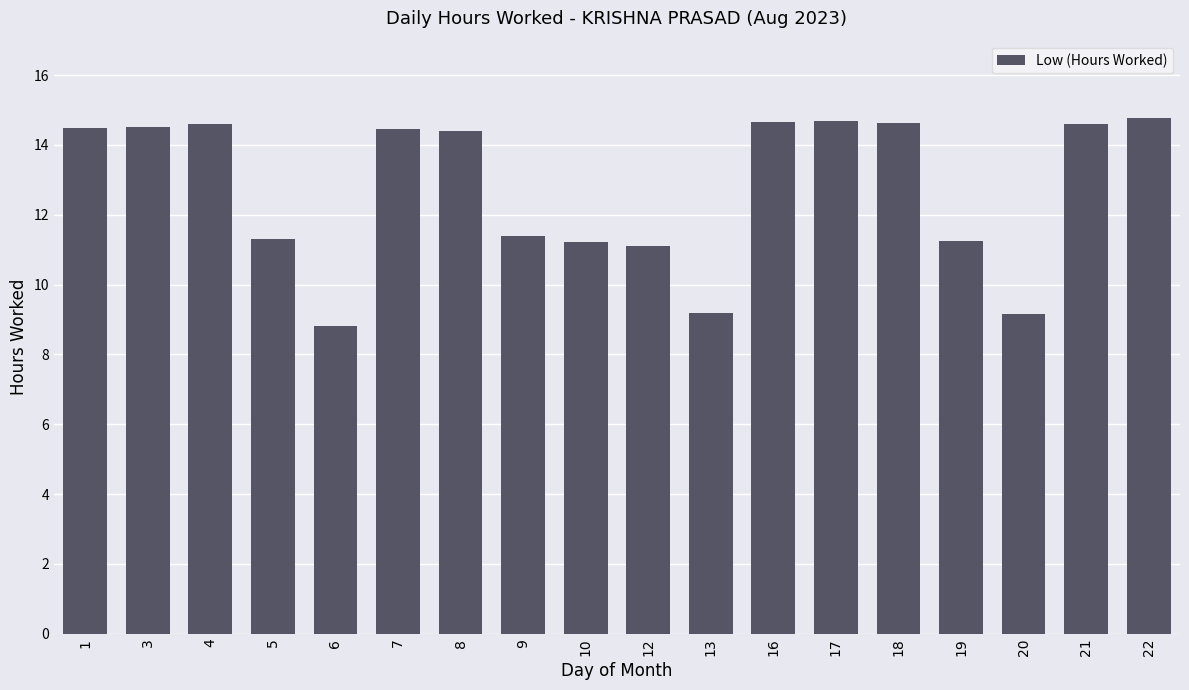

What is the value of the 13th bar from the left?

14.7